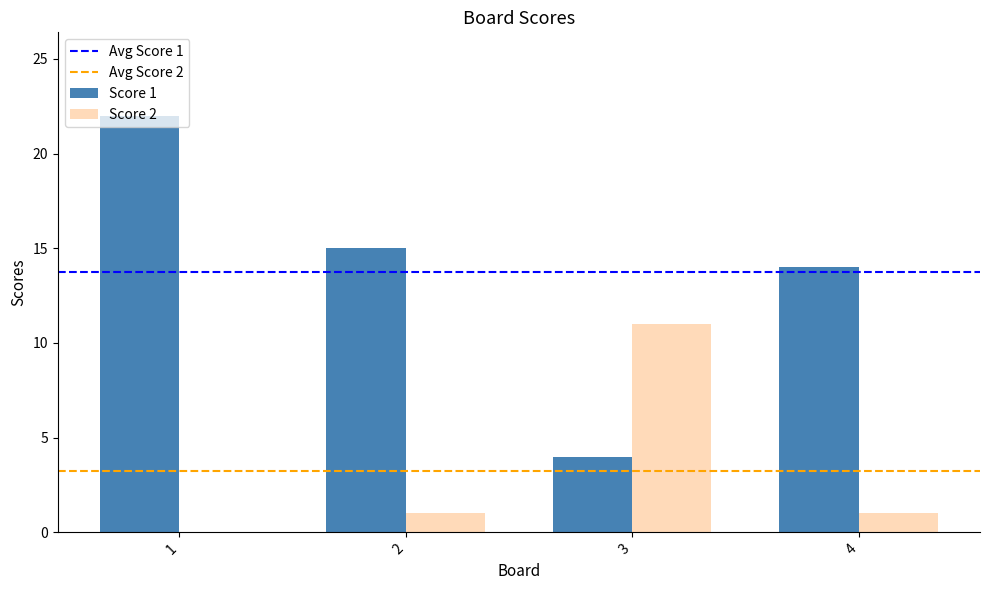

True or false: Score 2 has a value of 1 at 4.

True